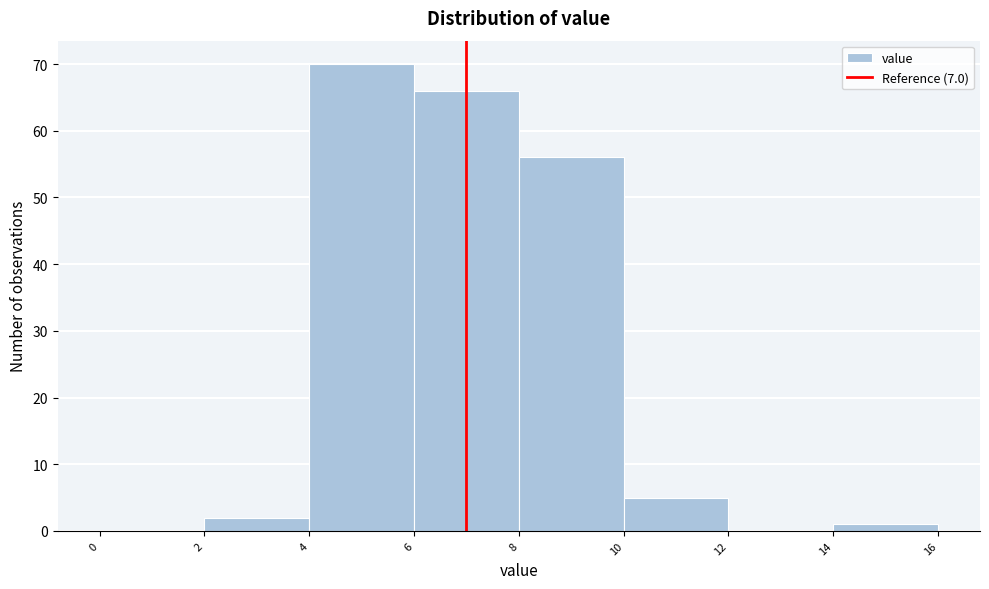

How tall is the bar that spans 4 to 6 on the x-axis? The values are not printed on the chart, so give them approximately, as read against the axis.

70